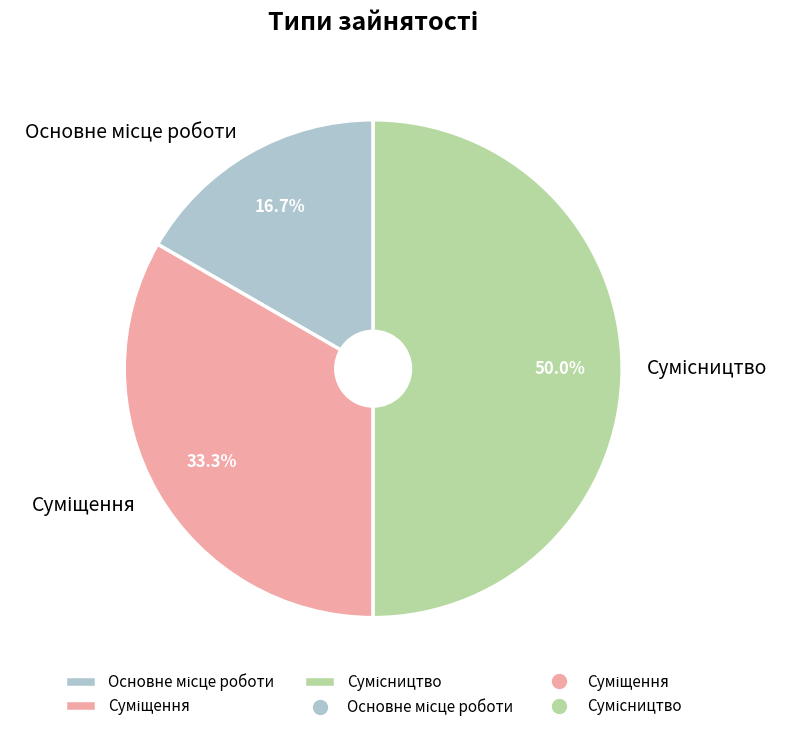

Is there any slice that represents more than half of the pie?

No